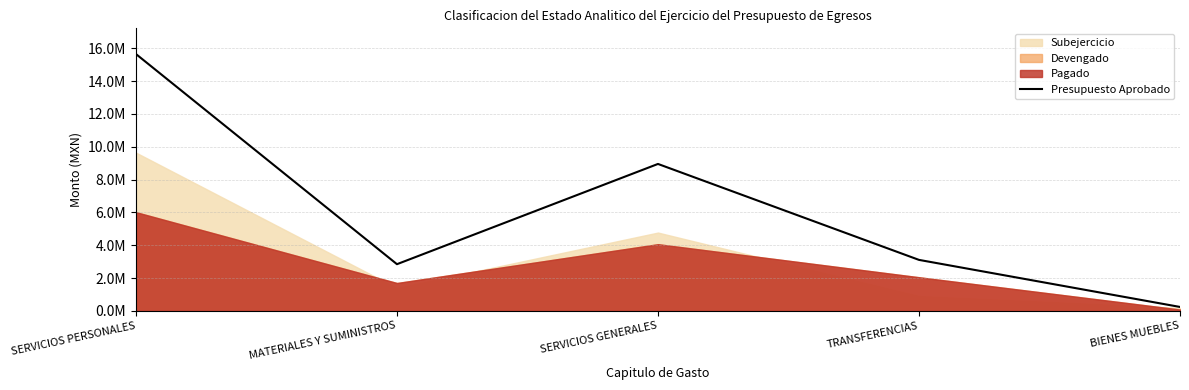

Reading left to right, list all the values displayed in this chart.

SERVICIOS PERSONALES=15655469.1	MATERIALES Y SUMINISTROS=2846068.8	SERVICIOS GENERALES=8955588.2	TRANSFERENCIAS=3108224.1	BIENES MUEBLES=239817.0